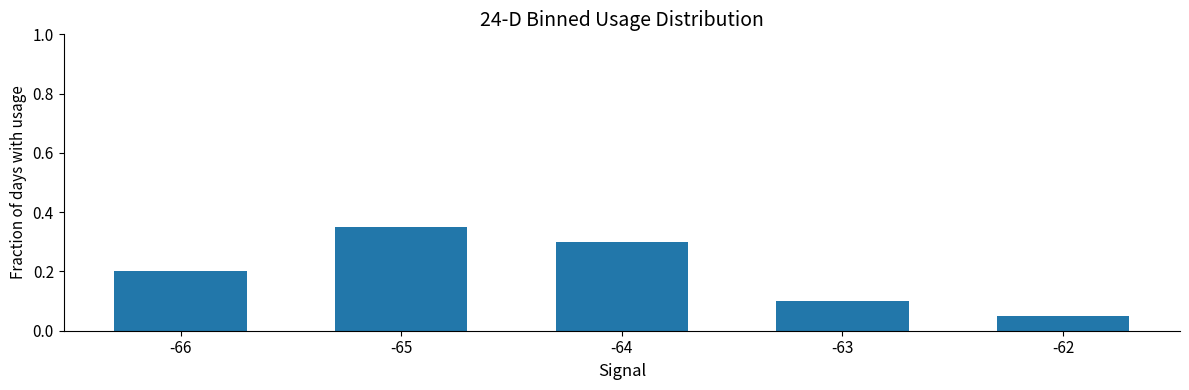

Which has a higher value, -65 or -63?

-65